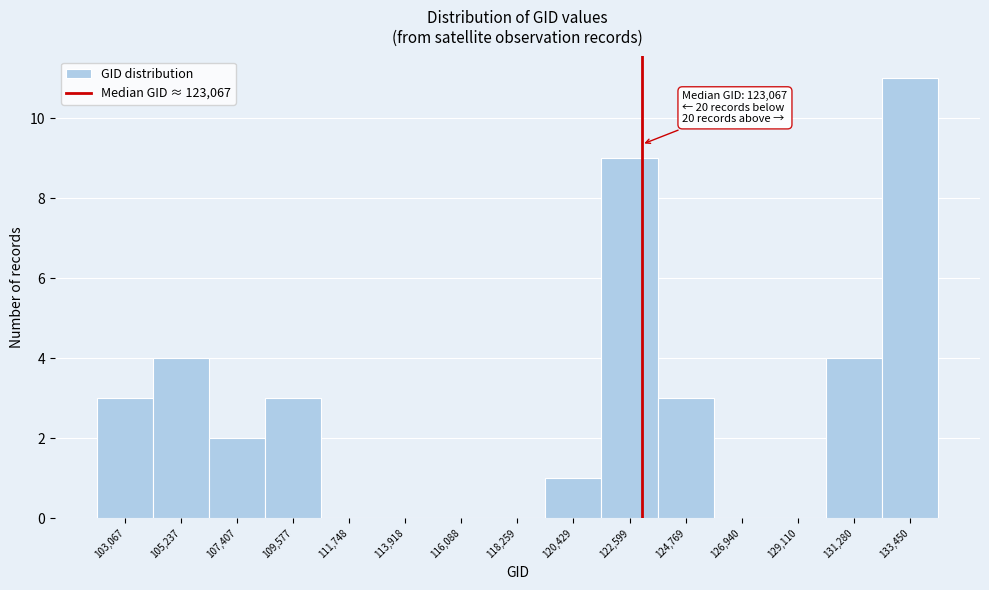

Over which range of the x-axis is the bar tallest?

132500 to 134500